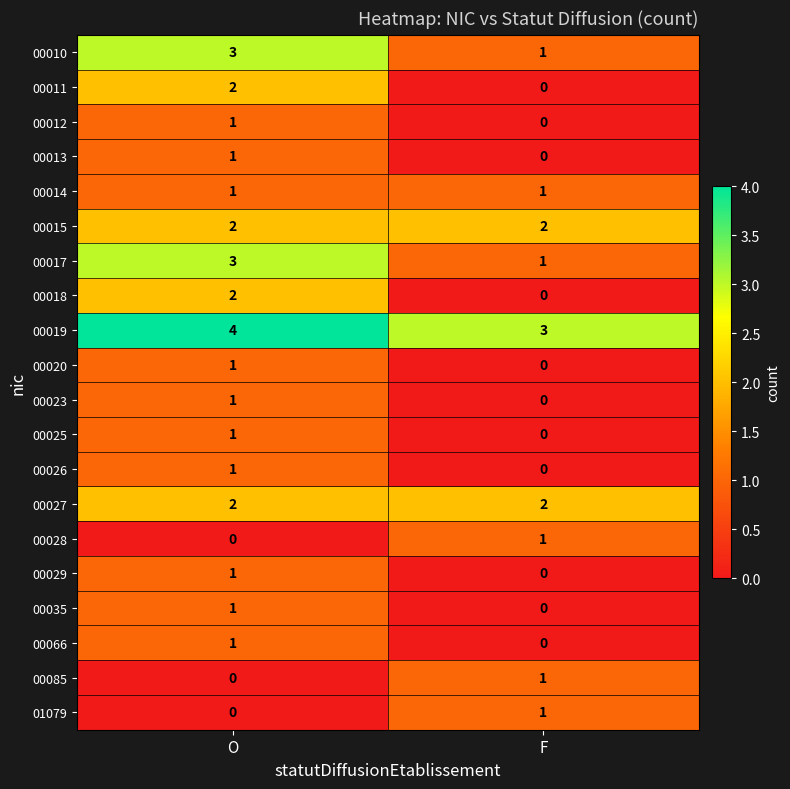

Is it true that 00015 equals 2 at O?

True